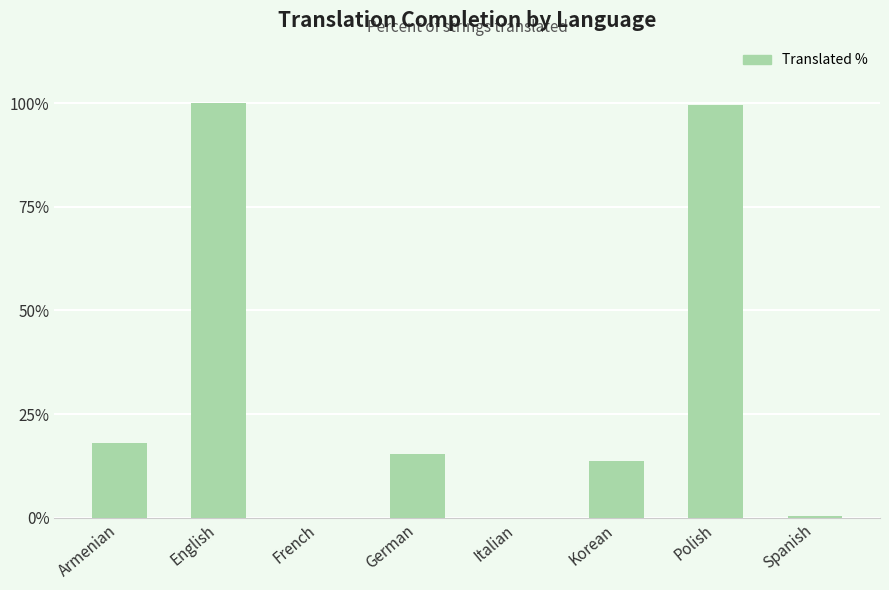

Where is the data nearest to the value 50?

Armenian